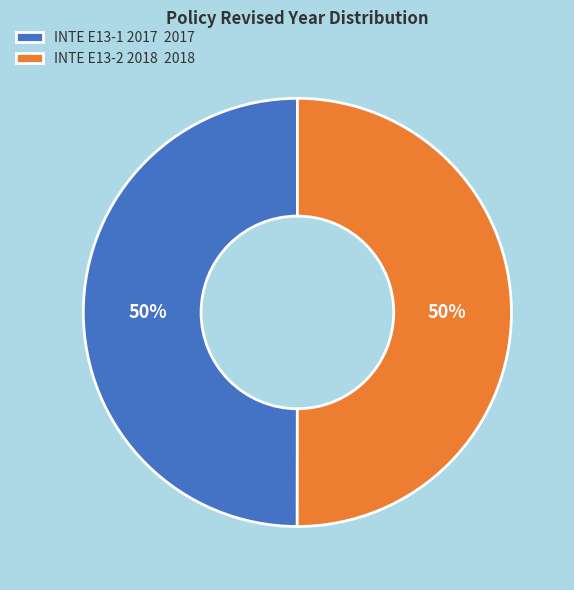

Count the number of slices in the pie.

2